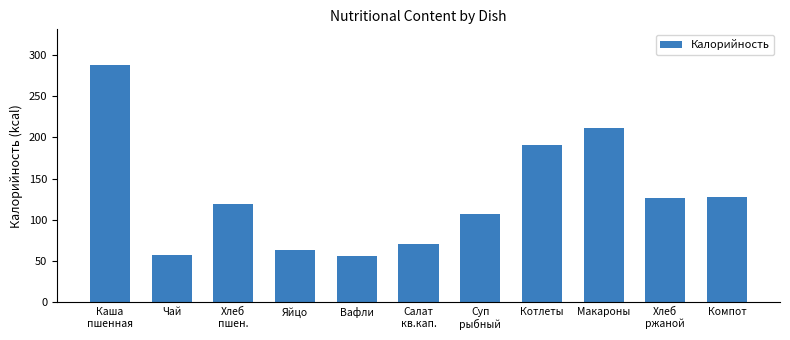

Approximately how many times larger is the value at Хлеб
пшен. compared to Компот?

0.9